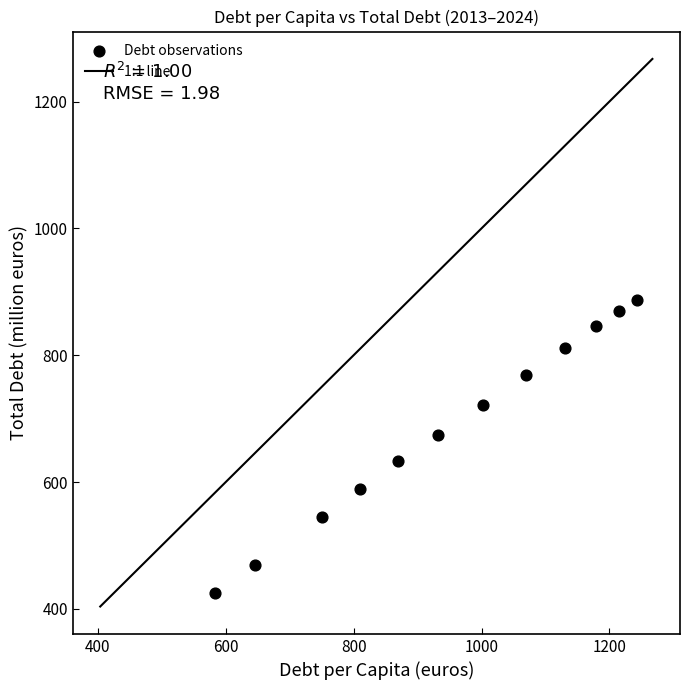

What is the range of Y values (max minus min)?

461.8